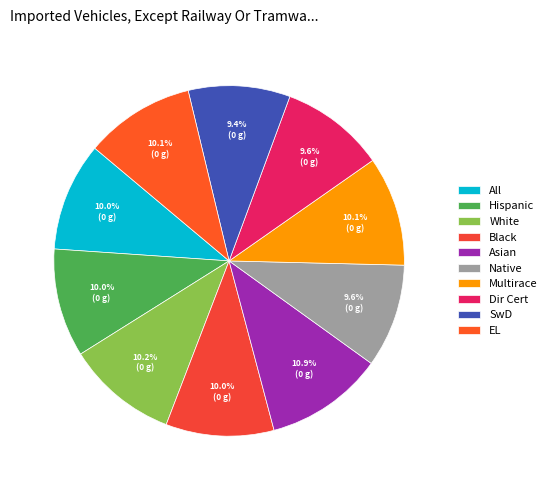

The All slice represents 10% of the pie. True or false?

True